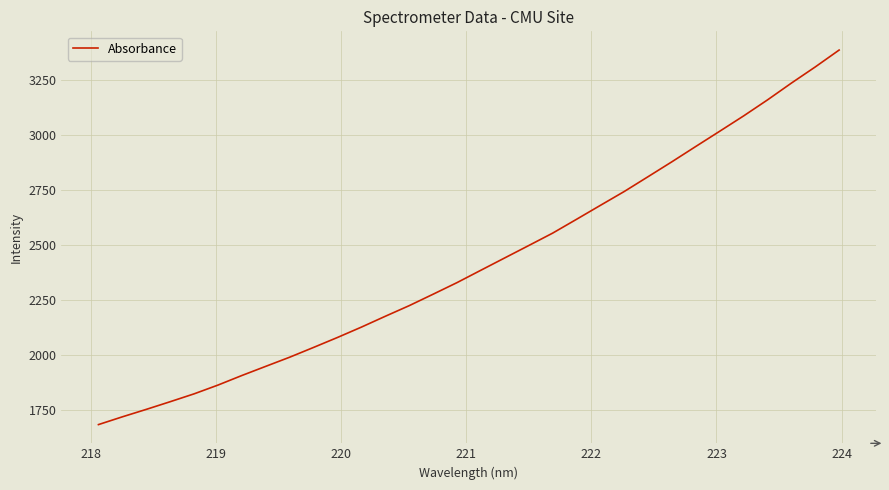

What is the difference between the maximum and minimum values?

1698.8